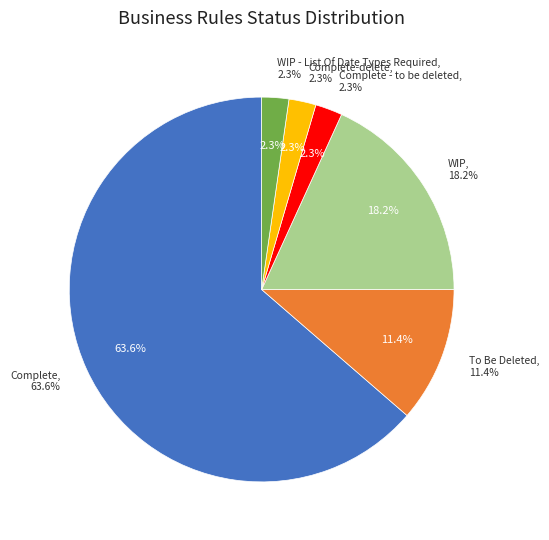

Combined, what portion of the pie is Complete - to be deleted and WIP?

20.5%